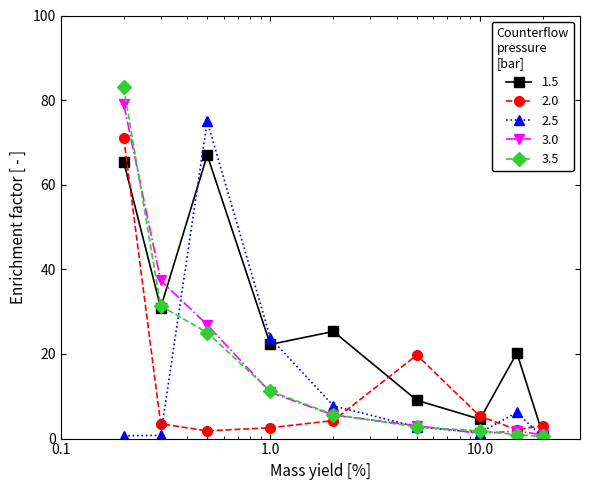

Which series has the widest spread of values?

3.5